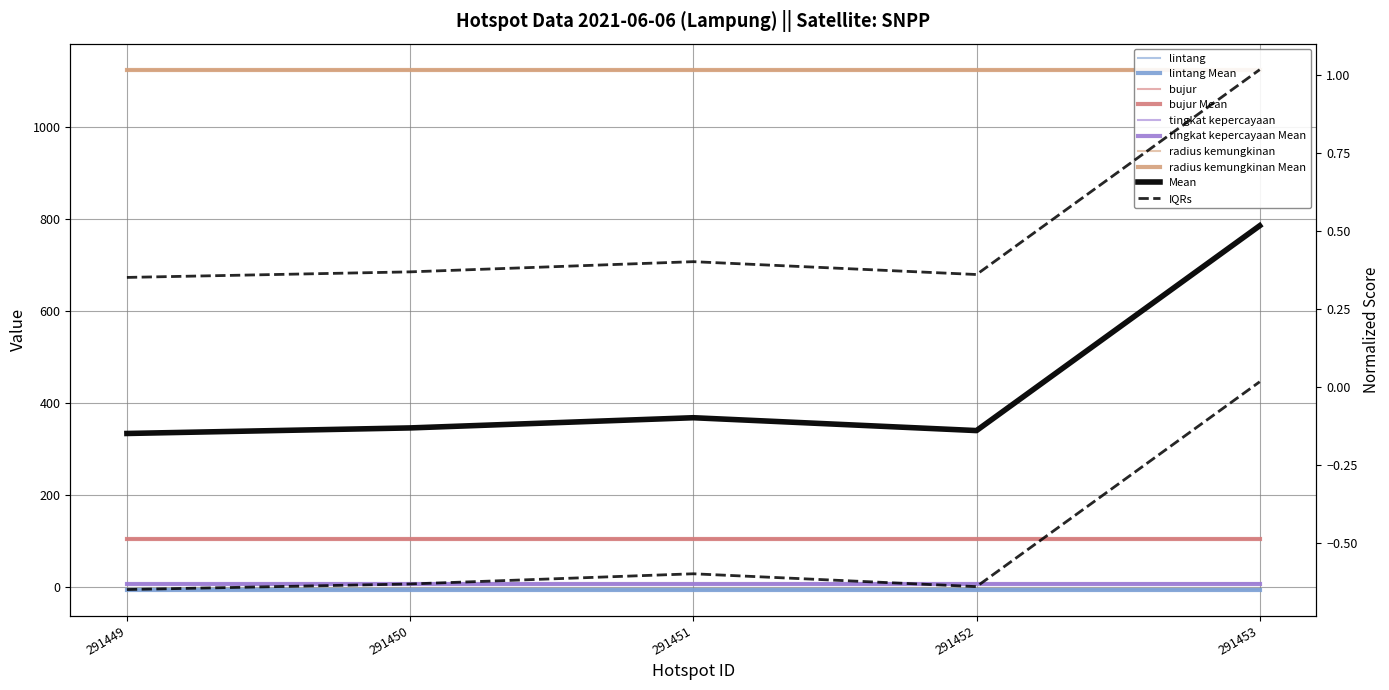

Count the bujur values in the range 105 to 106.

5